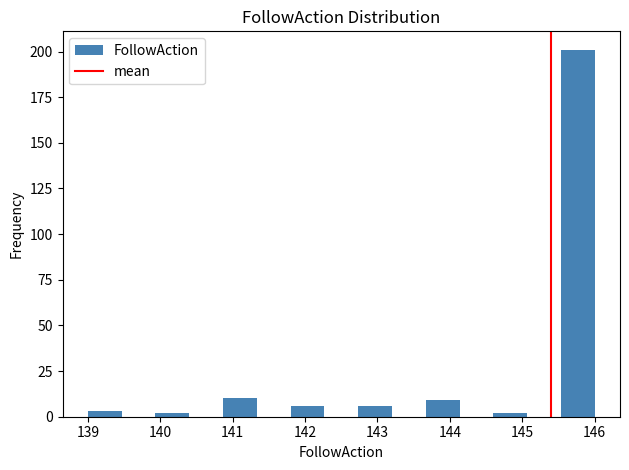

How tall is the bar that spans 141.8 to 142.3 on the x-axis? Neither the bar edges nor the heights are printed on the chart, so give them approximately, as read against the axes.

5